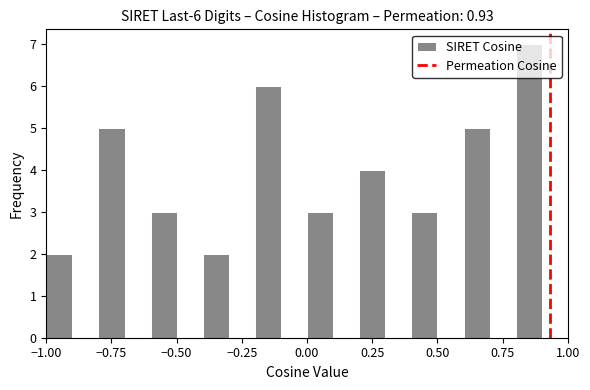

Around what value on the x-axis is the tallest bar? Give the approximate position of its centre, as read against the axis.

0.85